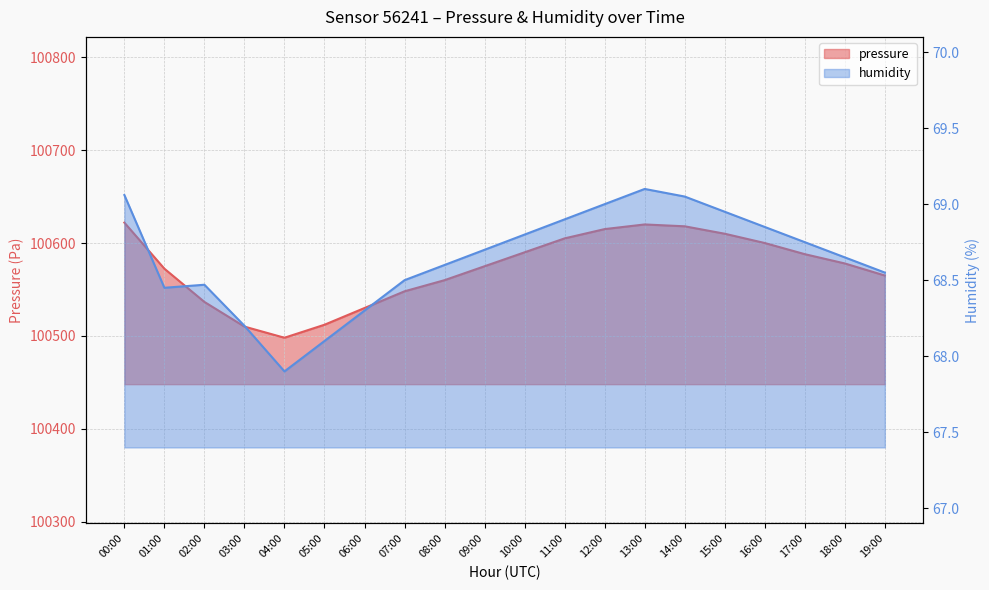

Where does the pressure series first go above 100578?

00:00